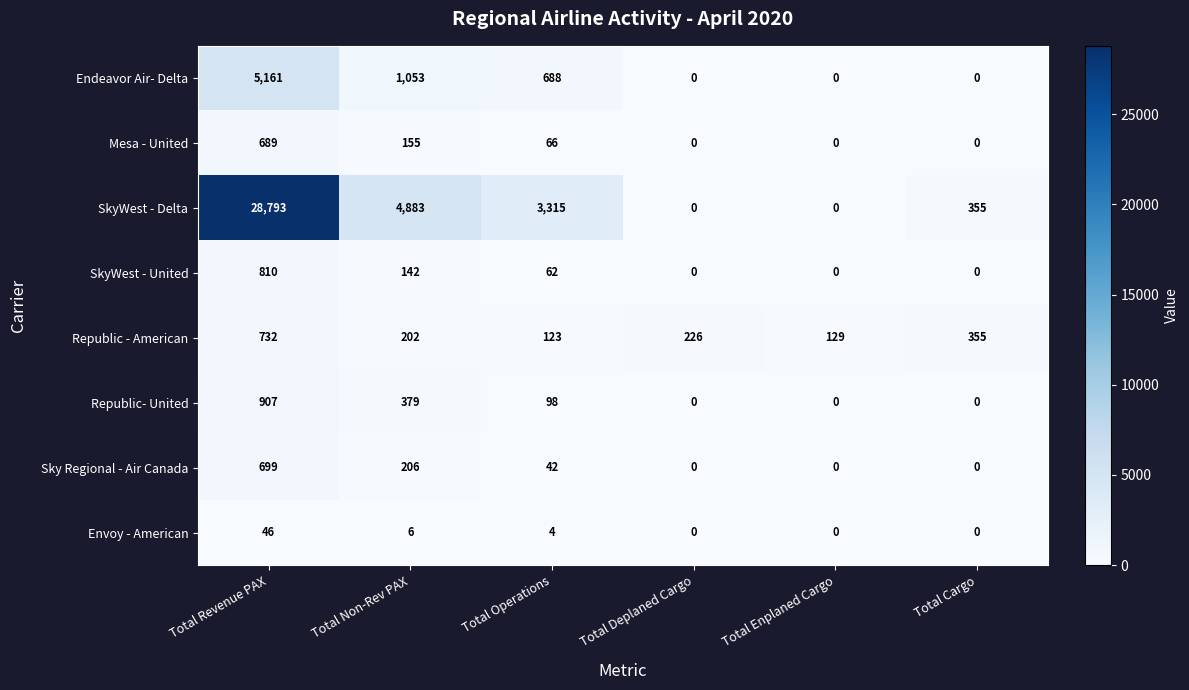

The value of Mesa - United at Total Enplaned Cargo is 0. True or false?

True